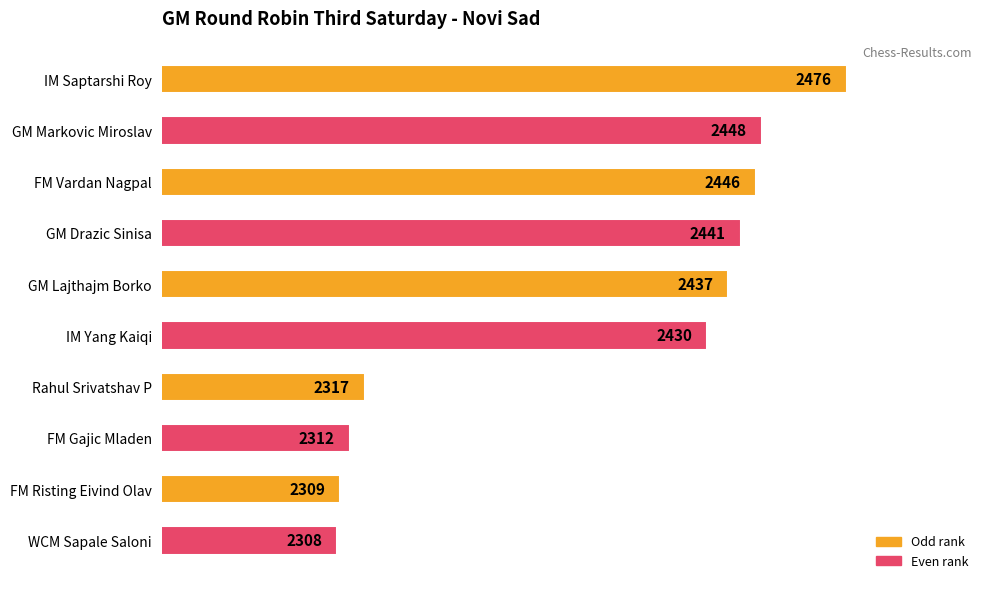

List the labels in order of value, smallest first.

WCM Sapale Saloni, FM Risting Eivind Olav, FM Gajic Mladen, Rahul Srivatshav P, IM Yang Kaiqi, GM Lajthajm Borko, GM Drazic Sinisa, FM Vardan Nagpal, GM Markovic Miroslav, IM Saptarshi Roy